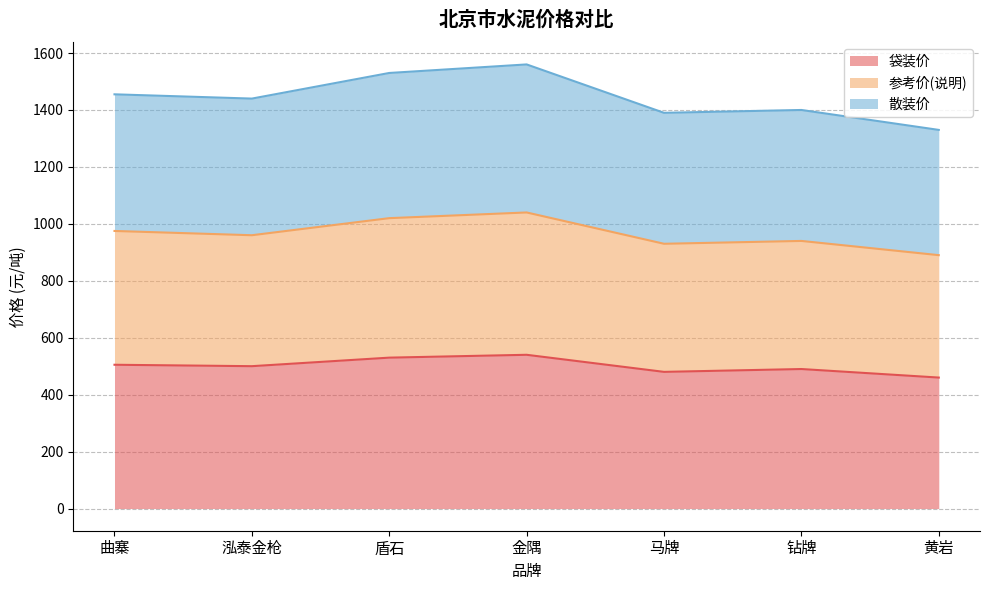

What are all the series names shown in the legend?

袋装价, 参考价(说明), 散装价